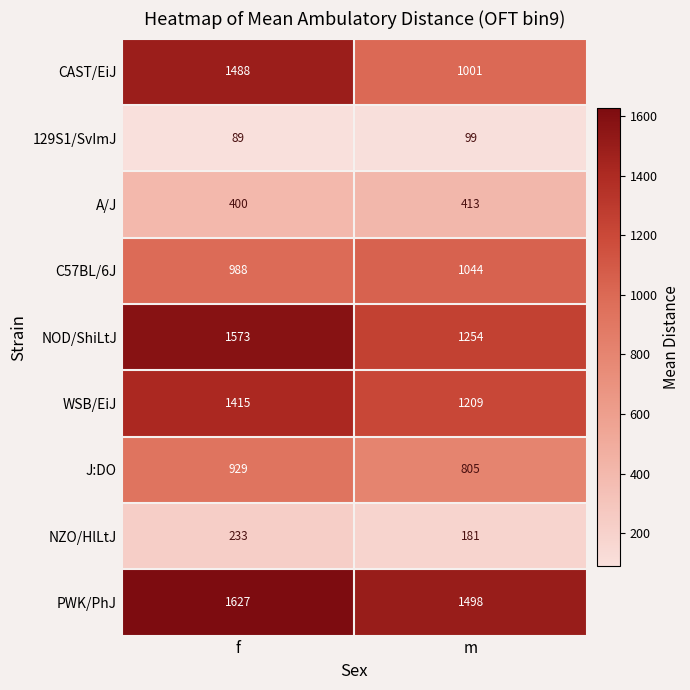

Reading left to right, transcribe all the data shown in this chart.

CAST/EiJ: f=1488	m=1001
129S1/SvImJ: f=89	m=99
A/J: f=400	m=413
C57BL/6J: f=988	m=1044
NOD/ShiLtJ: f=1573	m=1254
WSB/EiJ: f=1415	m=1209
J:DO: f=929	m=805
NZO/HlLtJ: f=233	m=181
PWK/PhJ: f=1627	m=1498